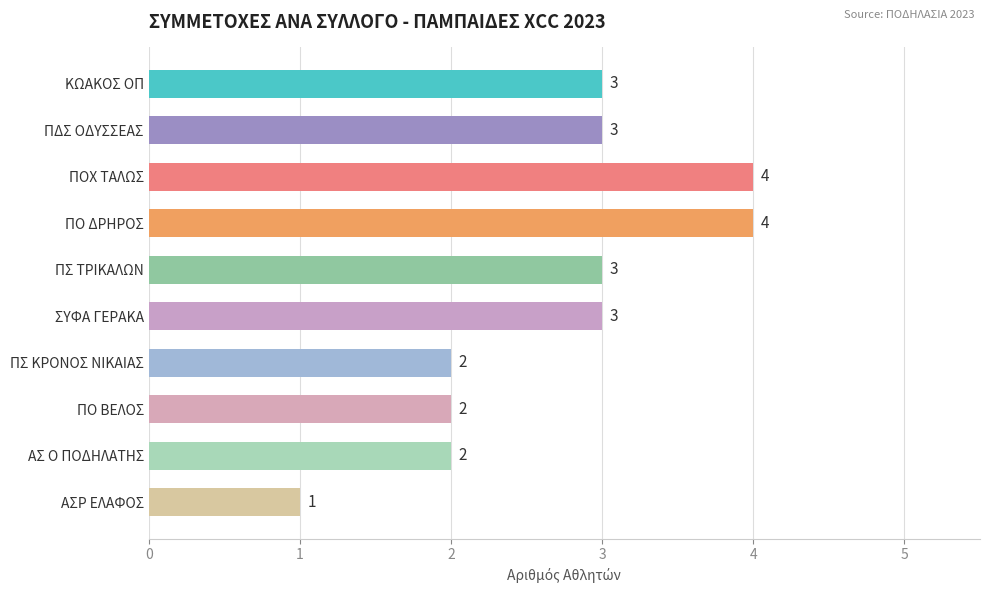

How many categories are shown in the chart?

10